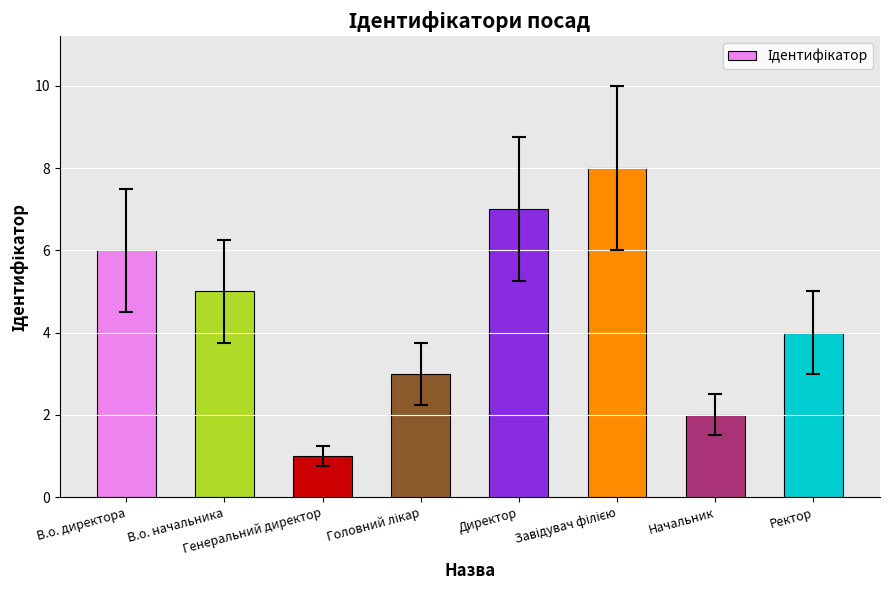

Does the chart contain any negative values?

No